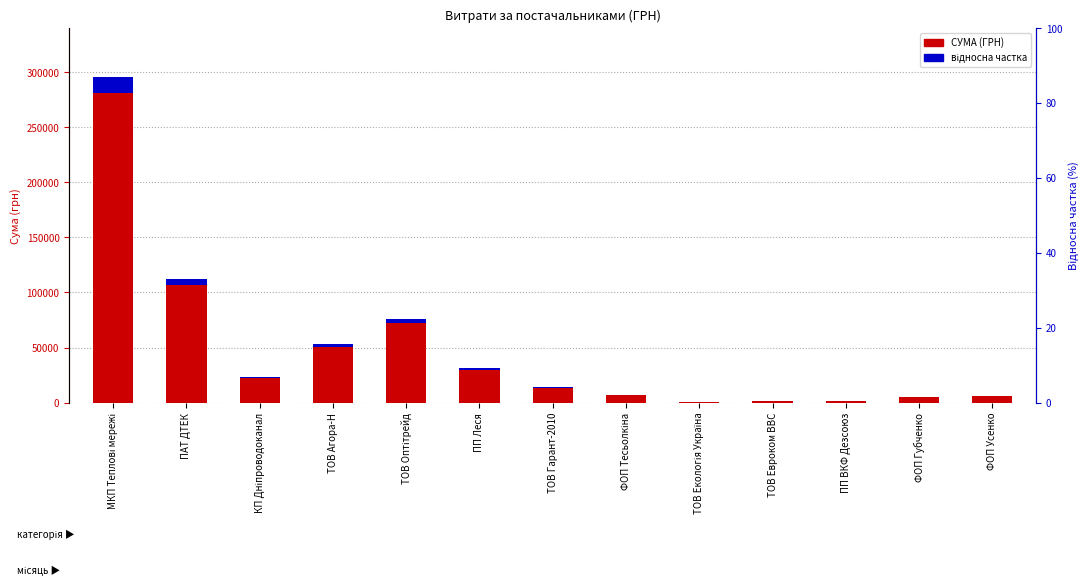

At which label does відносна частка first exceed 690?

МКП Теплові мережі